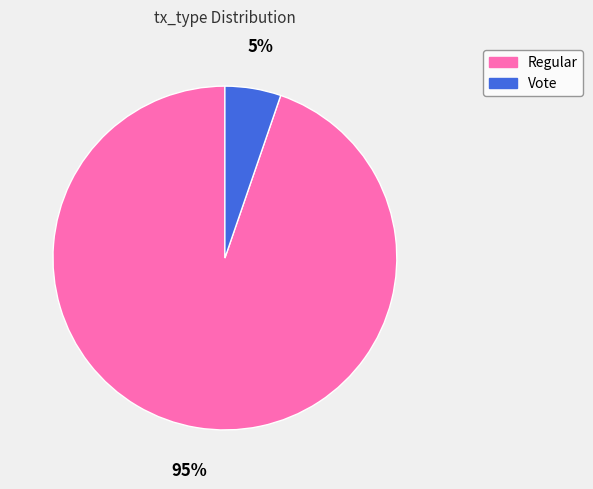

To the nearest percent, what is the combined percentage of Regular and Vote?

100%